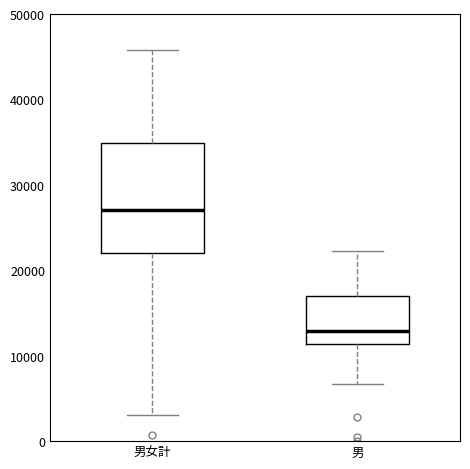

Which box's median line is the lowest?

男